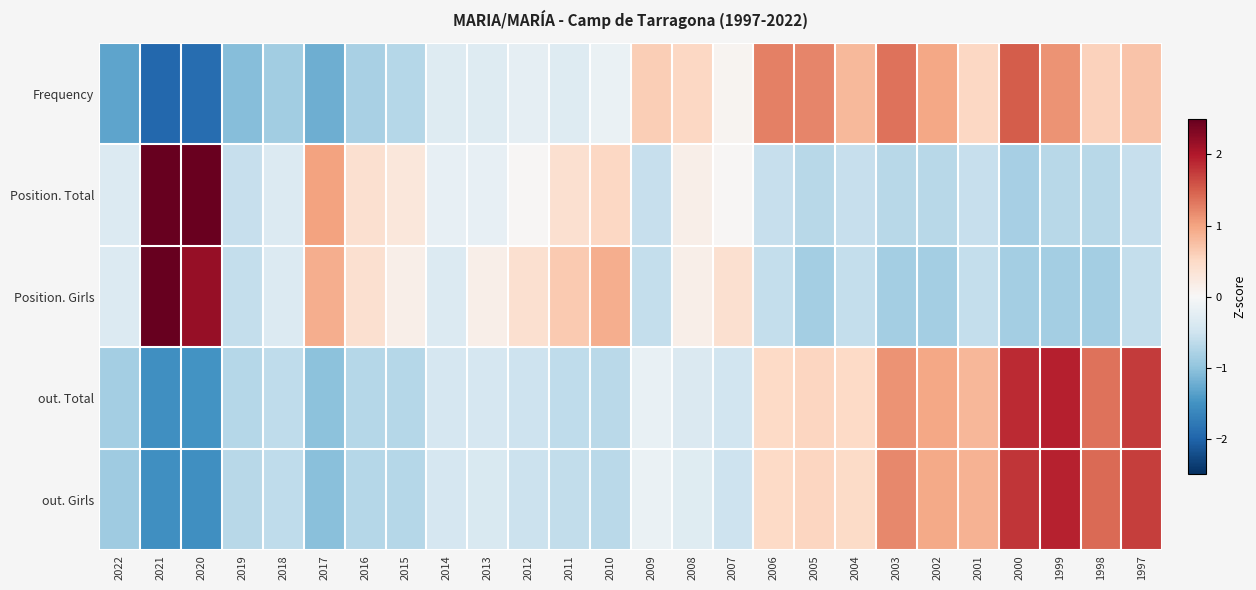

Reading left to right, what are all the values shown in this chart?

Frequency: 2022=-1.3	2021=-2.0	2020=-1.9	2019=-1.1	2018=-0.9	2017=-1.2	2016=-0.8	2015=-0.7	2014=-0.3	2013=-0.3	2012=-0.2	2011=-0.3	2010=-0.2	2009=0.6	2008=0.5	2007=0.1	2006=1.3	2005=1.2	2004=0.8	2003=1.4	2002=1.0	2001=0.5	2000=1.5	1999=1.1	1998=0.6	1997=0.7
Position. Total: 2022=-0.3	2021=3.6	2020=2.5	2019=-0.6	2018=-0.3	2017=1.0	2016=0.4	2015=0.3	2014=-0.2	2013=-0.2	2012=0.0	2011=0.4	2010=0.5	2009=-0.6	2008=0.2	2007=0.0	2006=-0.6	2005=-0.7	2004=-0.6	2003=-0.7	2002=-0.7	2001=-0.6	2000=-0.8	1999=-0.7	1998=-0.7	1997=-0.6
Position. Girls: 2022=-0.3	2021=3.4	2020=2.2	2019=-0.6	2018=-0.3	2017=0.9	2016=0.4	2015=0.2	2014=-0.3	2013=0.2	2012=0.4	2011=0.7	2010=0.9	2009=-0.6	2008=0.2	2007=0.4	2006=-0.6	2005=-0.9	2004=-0.6	2003=-0.9	2002=-0.9	2001=-0.6	2000=-0.9	1999=-0.9	1998=-0.9	1997=-0.6
out. Total: 2022=-0.9	2021=-1.5	2020=-1.5	2019=-0.7	2018=-0.6	2017=-1.0	2016=-0.7	2015=-0.7	2014=-0.4	2013=-0.4	2012=-0.5	2011=-0.6	2010=-0.7	2009=-0.2	2008=-0.4	2007=-0.5	2006=0.5	2005=0.5	2004=0.5	2003=1.1	2002=1.0	2001=0.8	2000=1.9	1999=1.9	1998=1.4	1997=1.7
out. Girls: 2022=-0.9	2021=-1.5	2020=-1.5	2019=-0.7	2018=-0.6	2017=-1.0	2016=-0.7	2015=-0.7	2014=-0.4	2013=-0.4	2012=-0.5	2011=-0.6	2010=-0.7	2009=-0.2	2008=-0.3	2007=-0.5	2006=0.5	2005=0.5	2004=0.5	2003=1.2	2002=0.9	2001=0.9	2000=1.8	1999=1.9	1998=1.4	1997=1.7